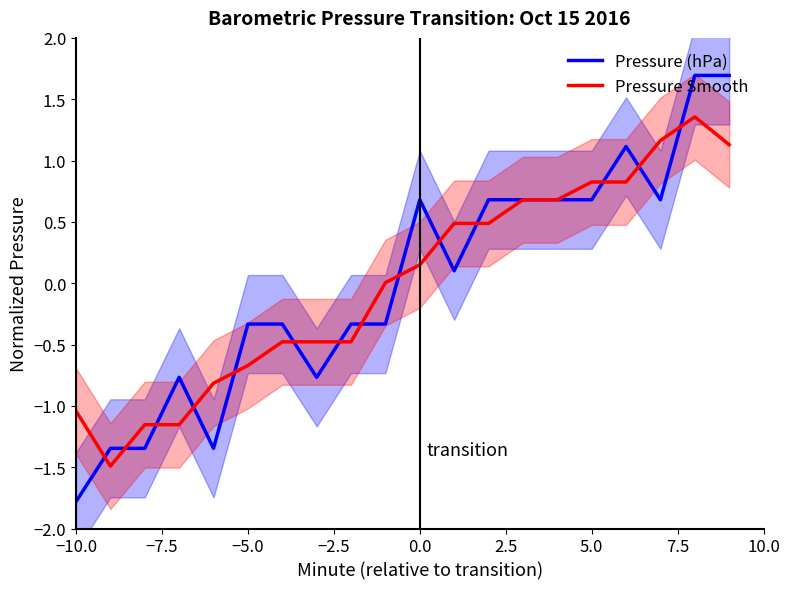

What is the lowest value of the Pressure (hPa) series?

-1.8